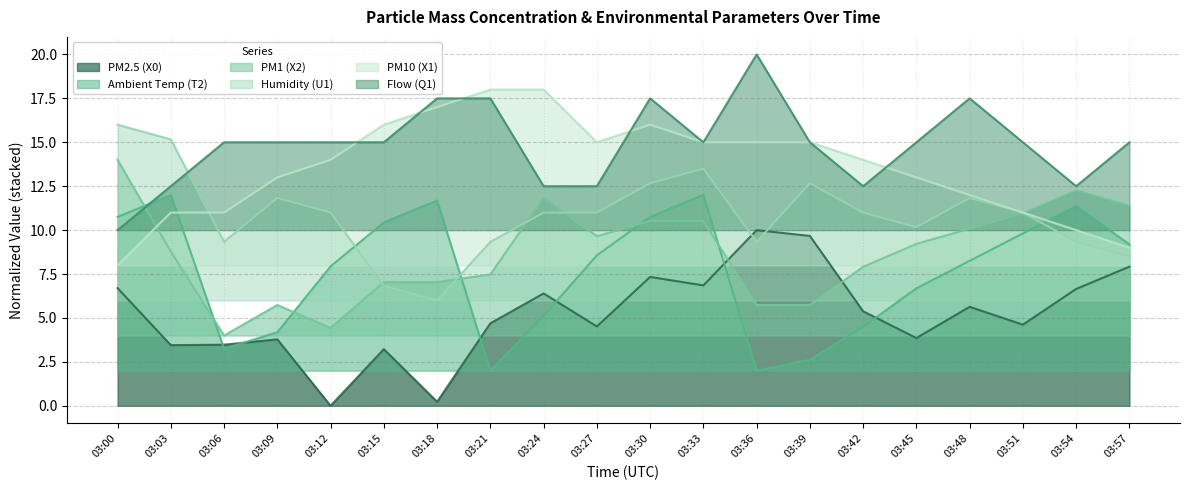

What is the maximum value shown in the chart?

20.0